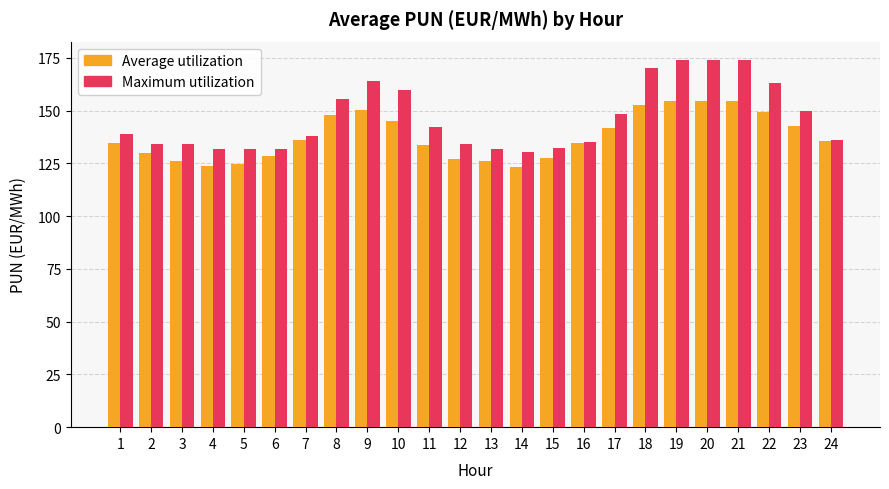

Which series has the widest spread of values?

Maximum utilization